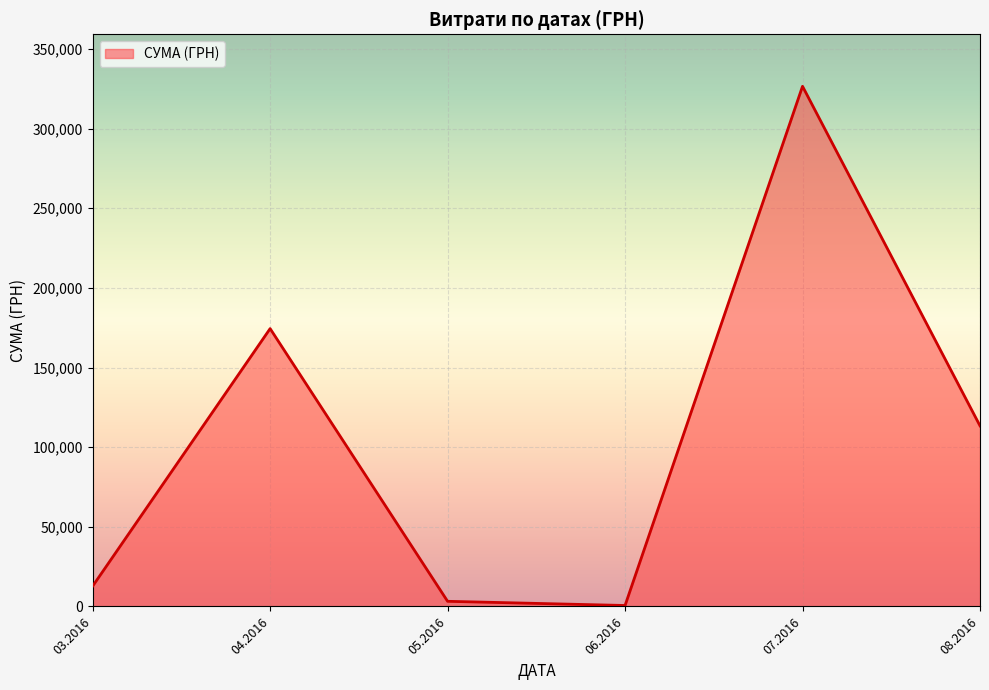

How many interior local peaks (higher than both neighbors) does the data have?

2